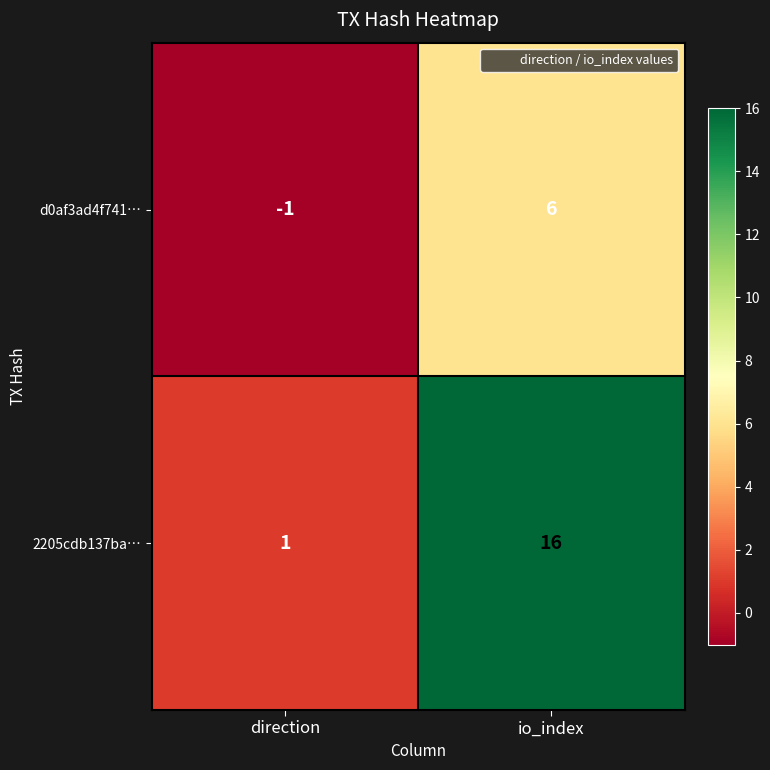

Count the number of categories in the chart.

2